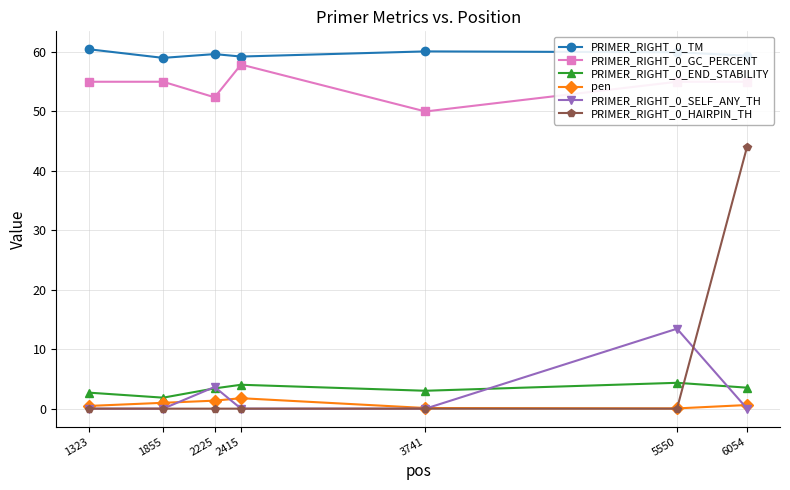

True or false: PRIMER_RIGHT_0_GC_PERCENT and PRIMER_RIGHT_0_TM cross at least once.

False